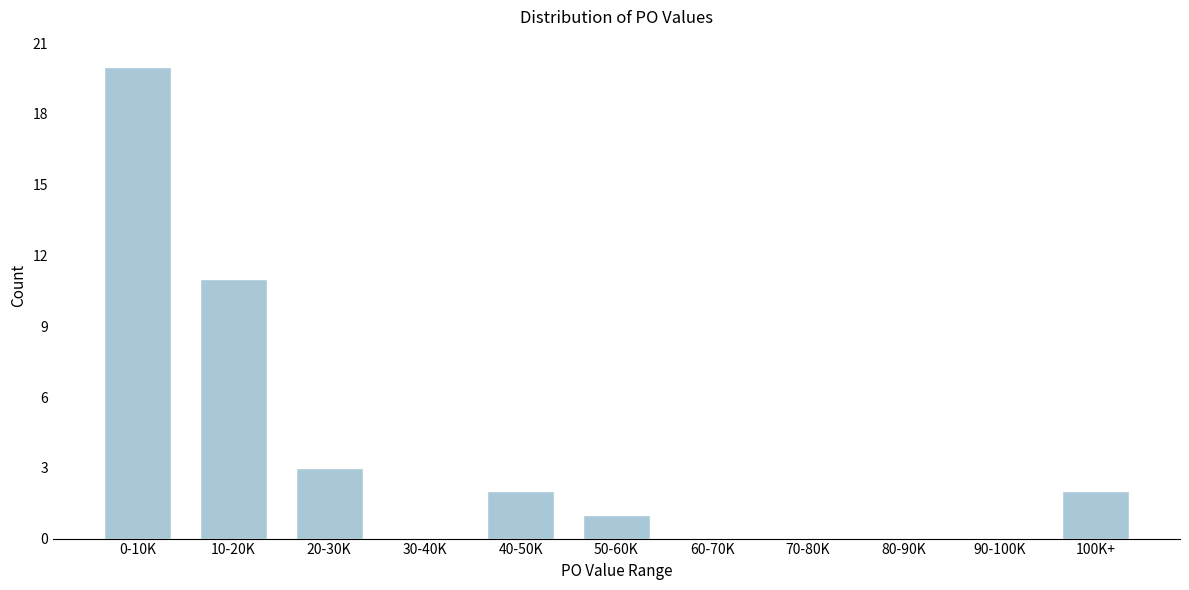

Reading left to right, transcribe all the data shown in this chart.

0-10K=20	10-20K=11	20-30K=3	30-40K=0	40-50K=2	50-60K=1	60-70K=0	70-80K=0	80-90K=0	90-100K=0	100K+=2